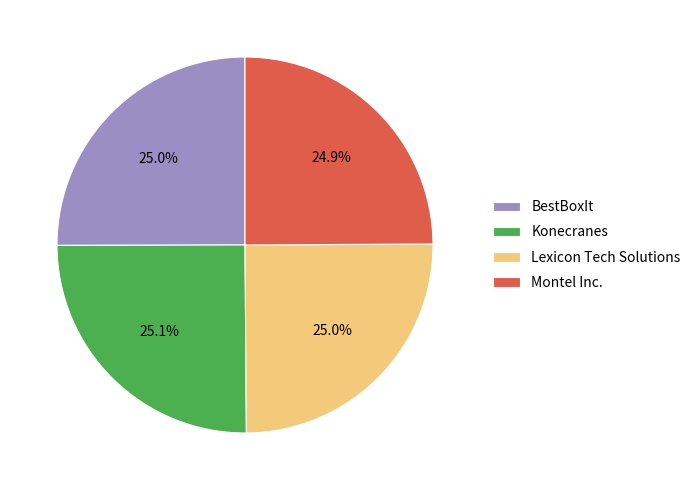

The Konecranes slice represents 38% of the pie. True or false?

False